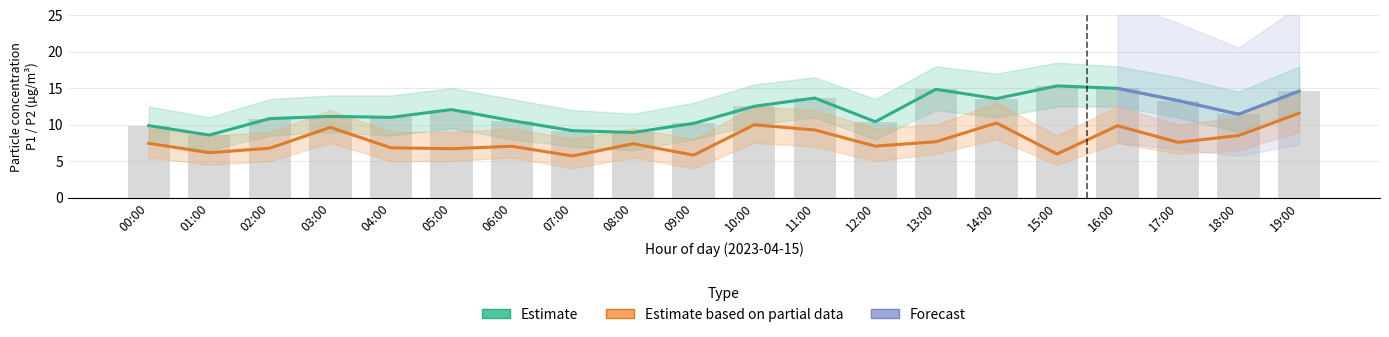

Which label corresponds to the largest value in the chart?

15:00